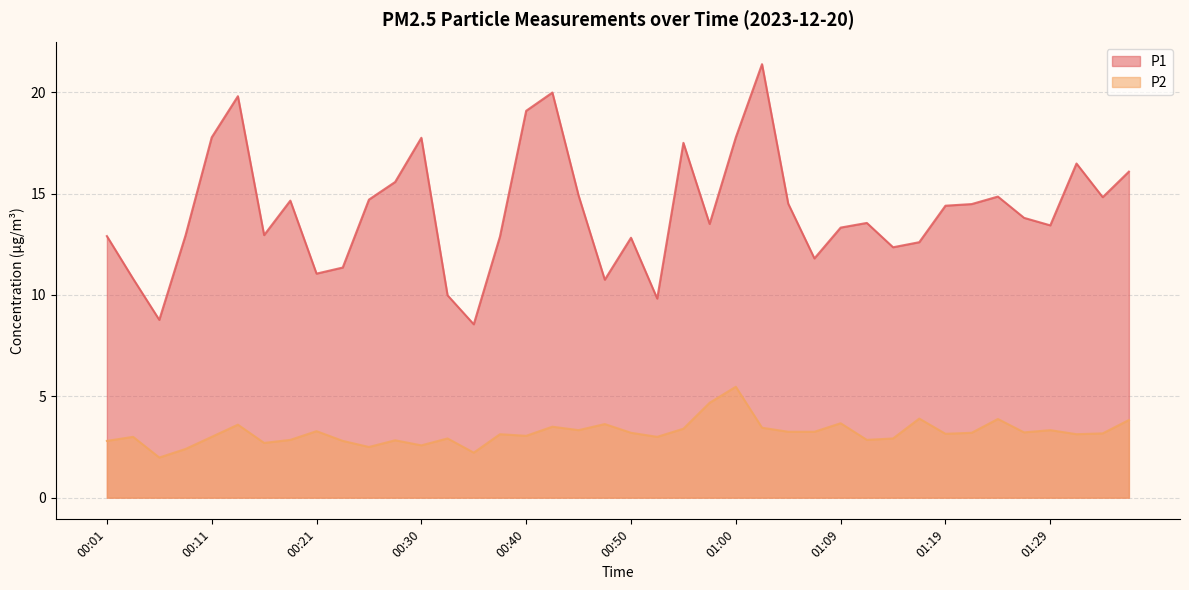

How many lines are shown in the chart?

2